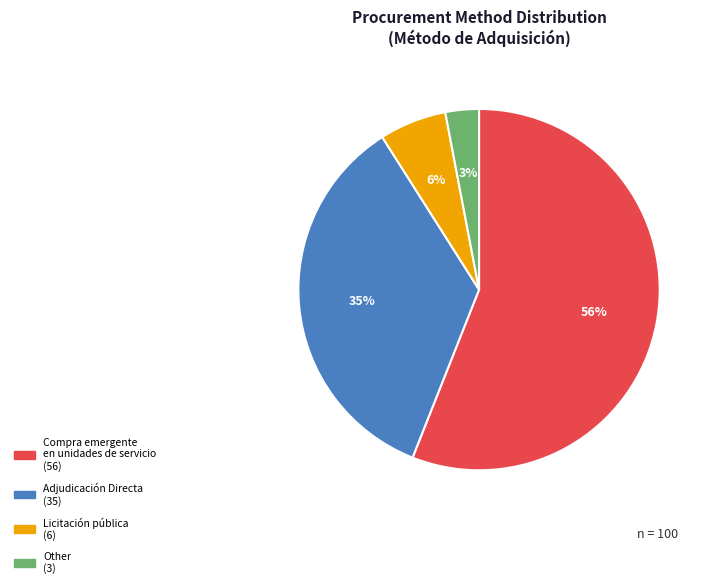

Count the number of slices in the pie.

4